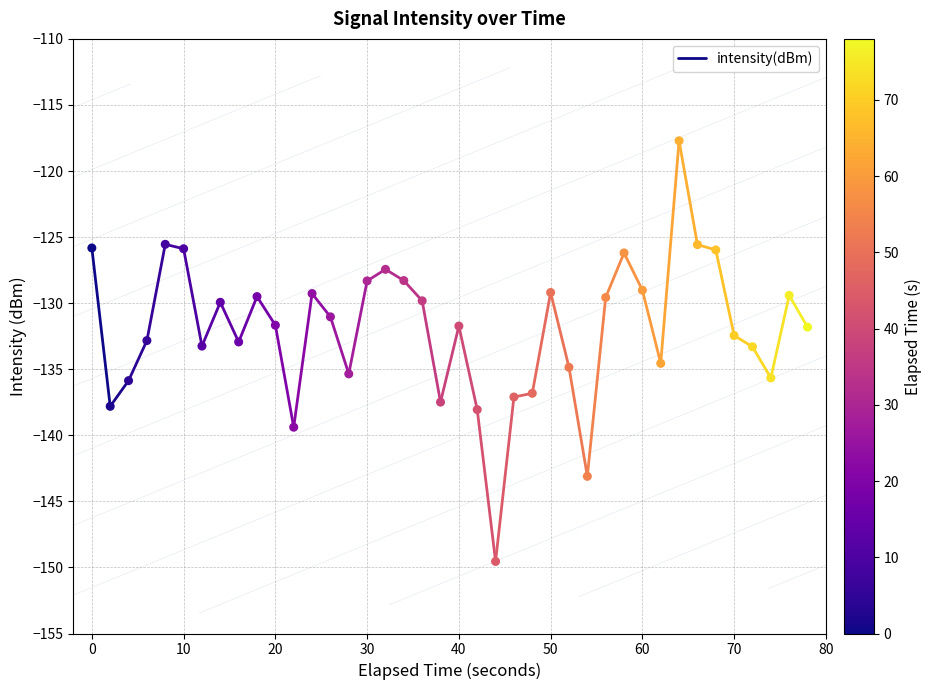

What is the range of Y values (max minus min)?

31.8